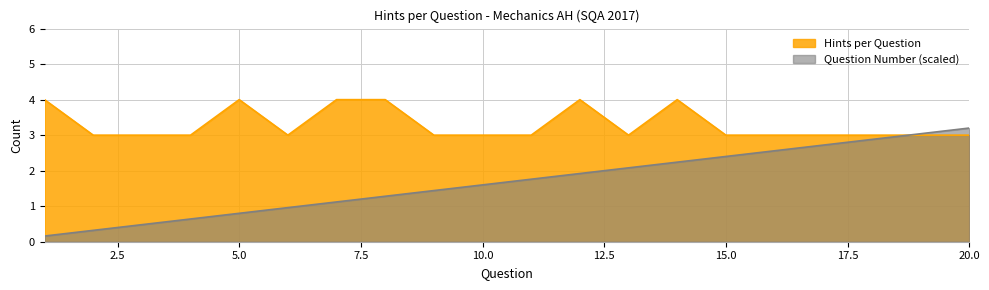

What is the value of the Question Number point at the 20th from the left?

3.2